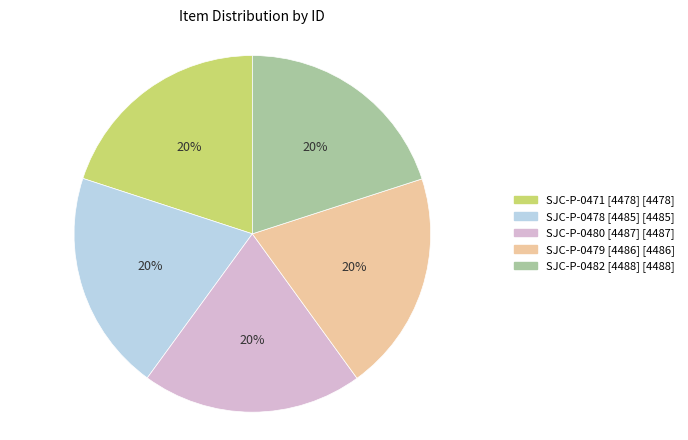

The SJC-P-0471 [4478] slice represents 20% of the pie. True or false?

True